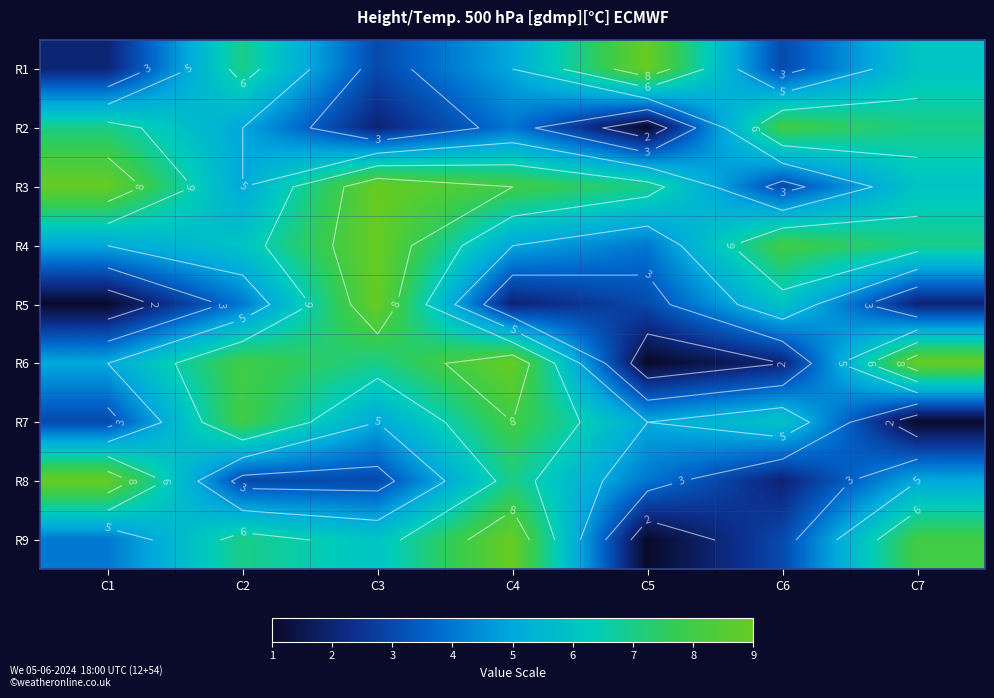

How many series are shown in this chart?

9